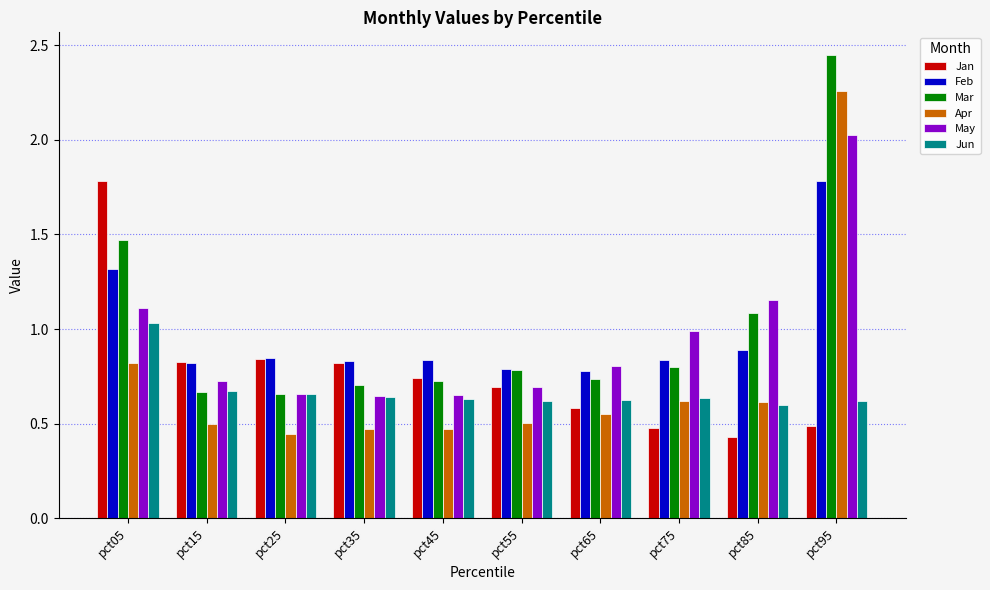

The value of Mar at pct65 is 0.7. True or false?

True